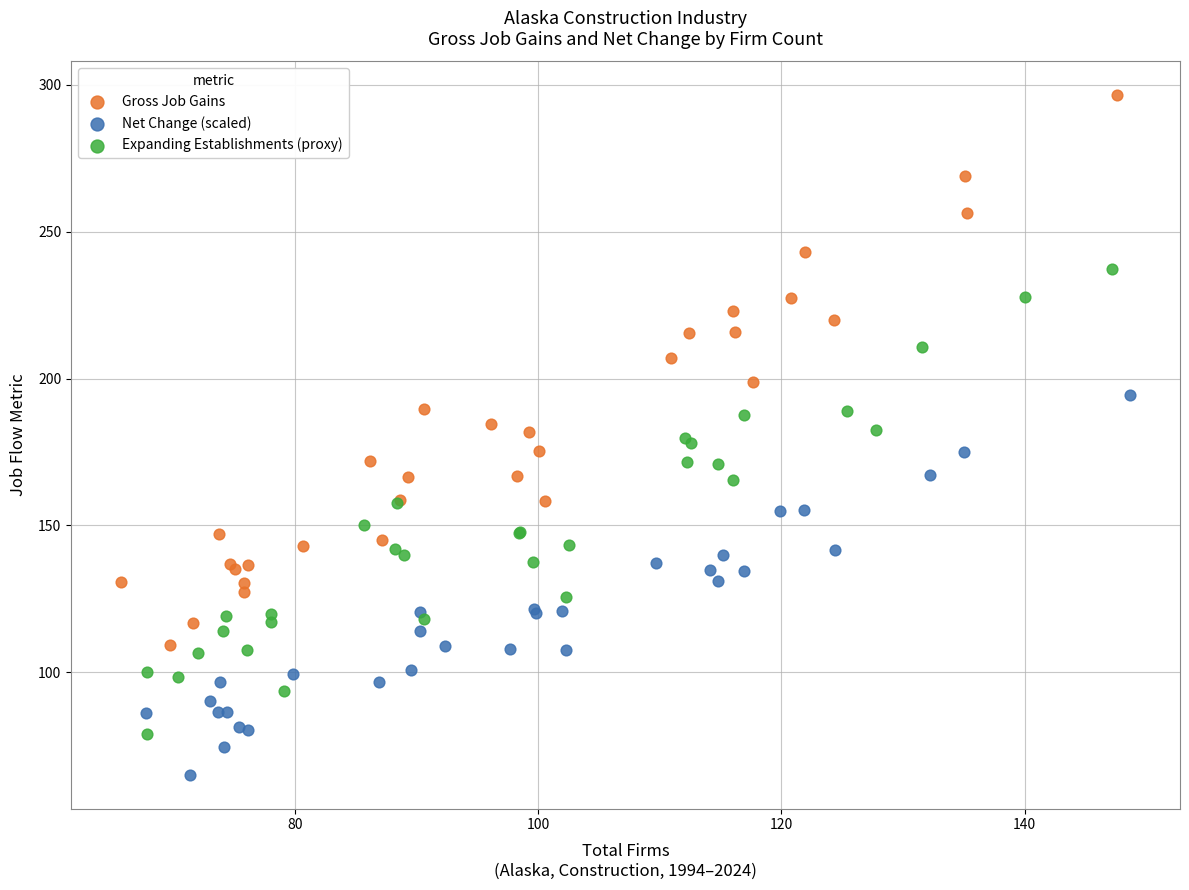

Which series contains the lowest Y value?

Net Change (scaled)